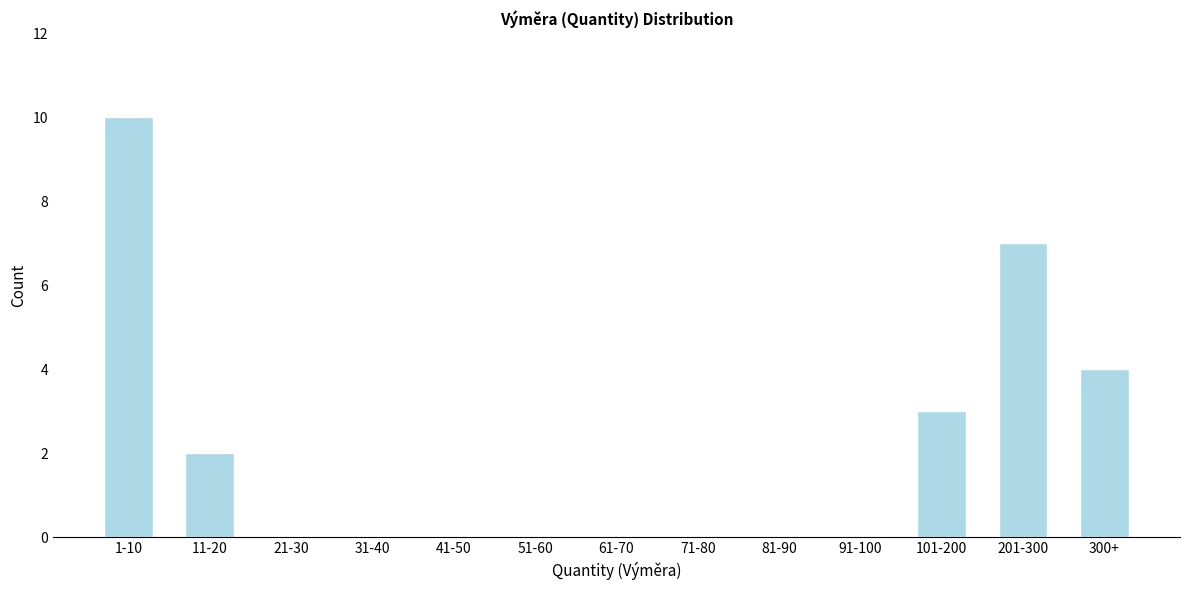

Reading left to right, what are all the values shown in this chart?

1-10=10	11-20=2	21-30=0	31-40=0	41-50=0	51-60=0	61-70=0	71-80=0	81-90=0	91-100=0	101-200=3	201-300=7	300+=4